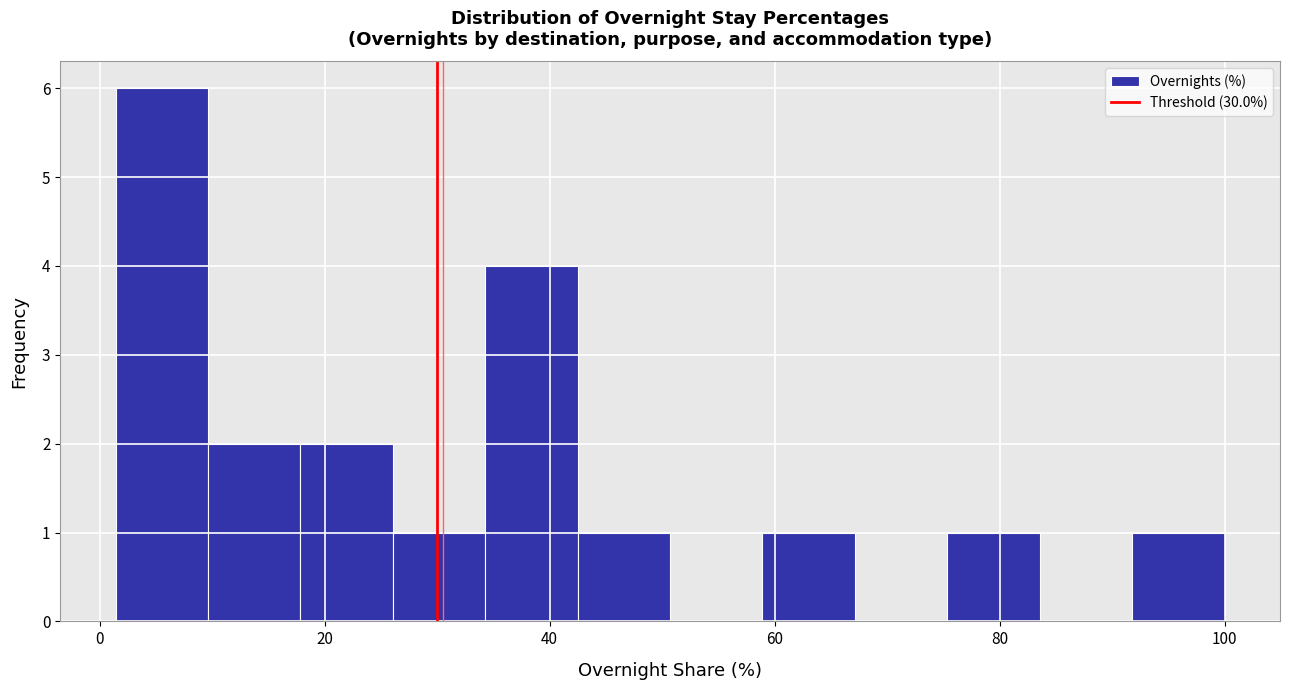

Reading left to right, transcribe this chart: for each bar, give the range it covers on the x-axis and its height. Neither the bar edges nor the heights are printed on the chart, so give them approximately, as read against the axes.

2 to 10: 6
10 to 18: 2
18 to 26: 2
26 to 34: 1
34 to 42: 4
42 to 50: 1
50 to 58: 0
58 to 68: 1
68 to 76: 0
76 to 84: 1
84 to 92: 0
92 to 100: 1